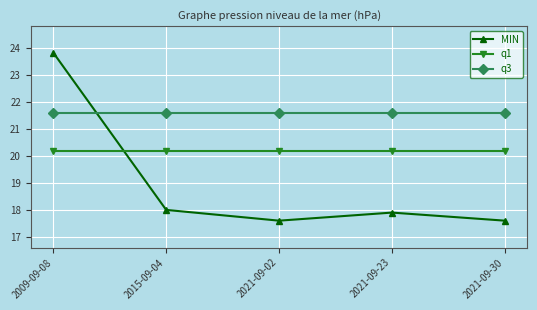

True or false: q3 and q1 intersect in this chart.

False